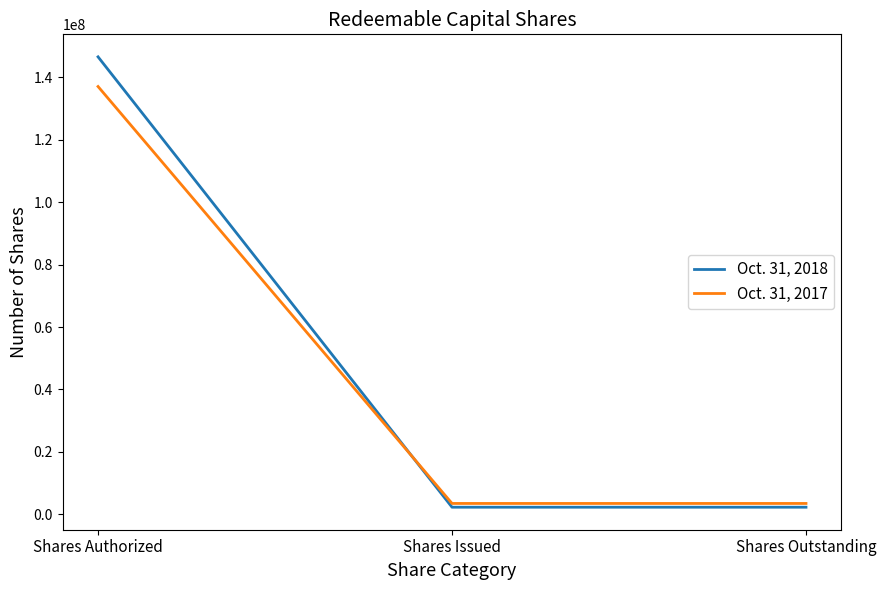

What are all the series names shown in the legend?

Oct. 31, 2018, Oct. 31, 2017